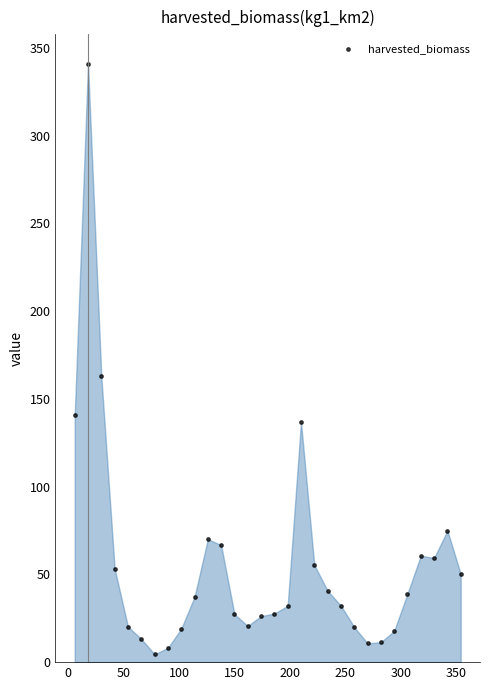

What Y value in the scatter plot is closest to 172?

162.8